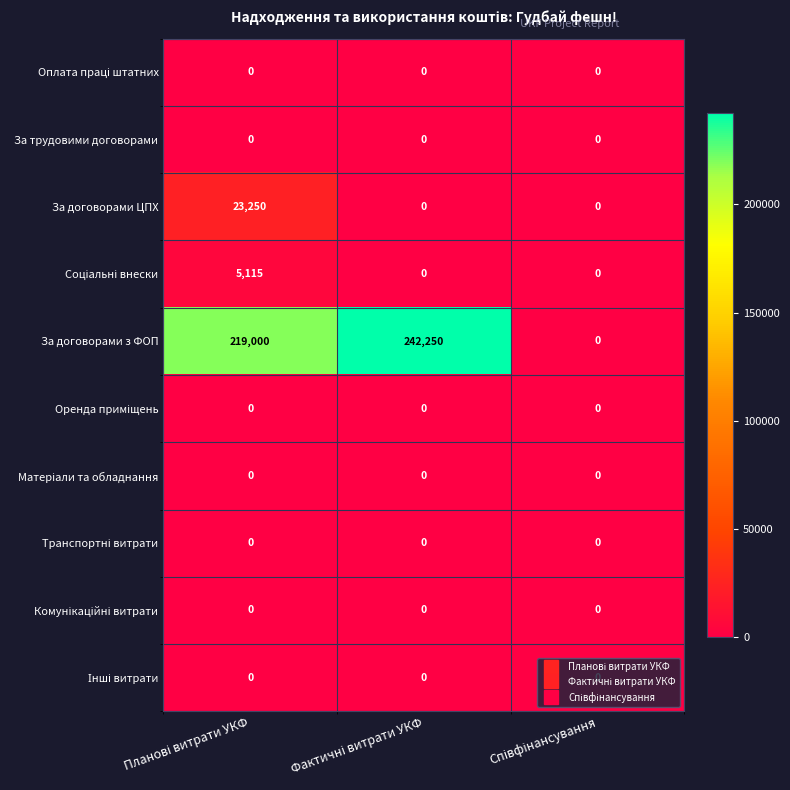

Which series has the widest spread of values?

За договорами з ФОП